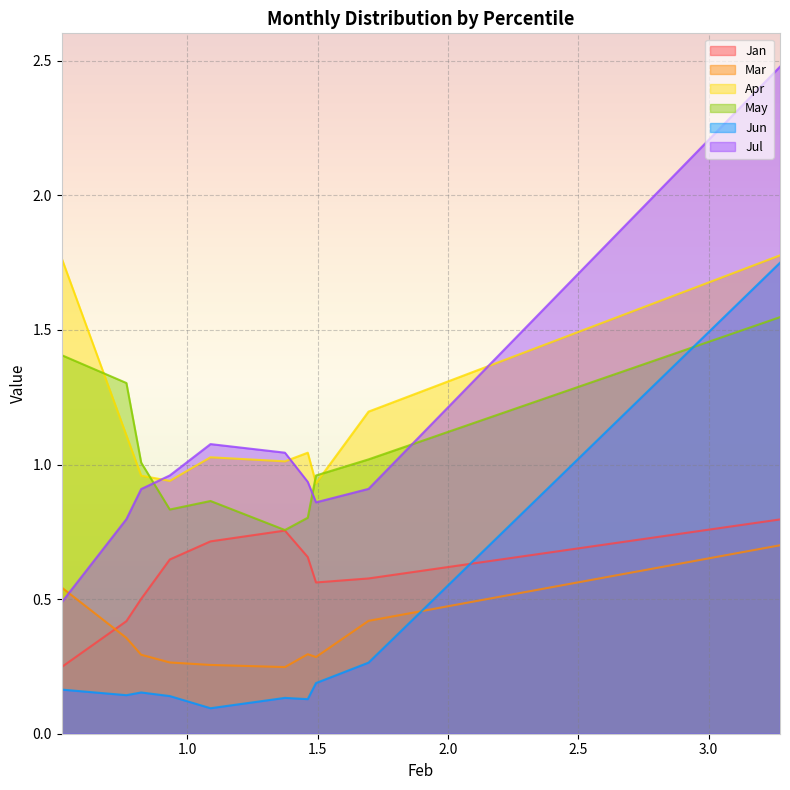

What value does the Mar series have at pct75?

0.3